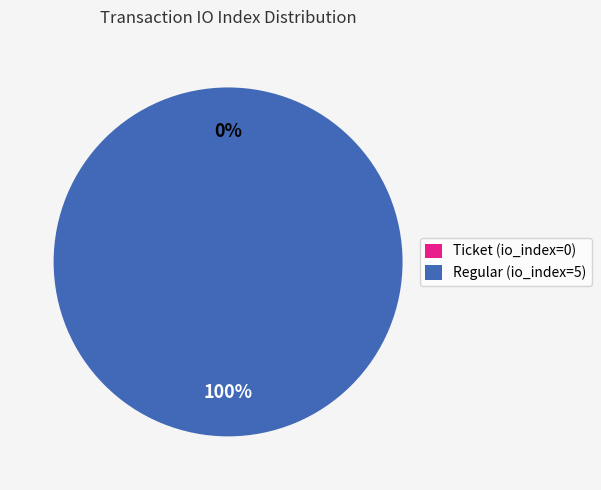

What is the largest slice in the pie chart?

Regular (io_index=5)